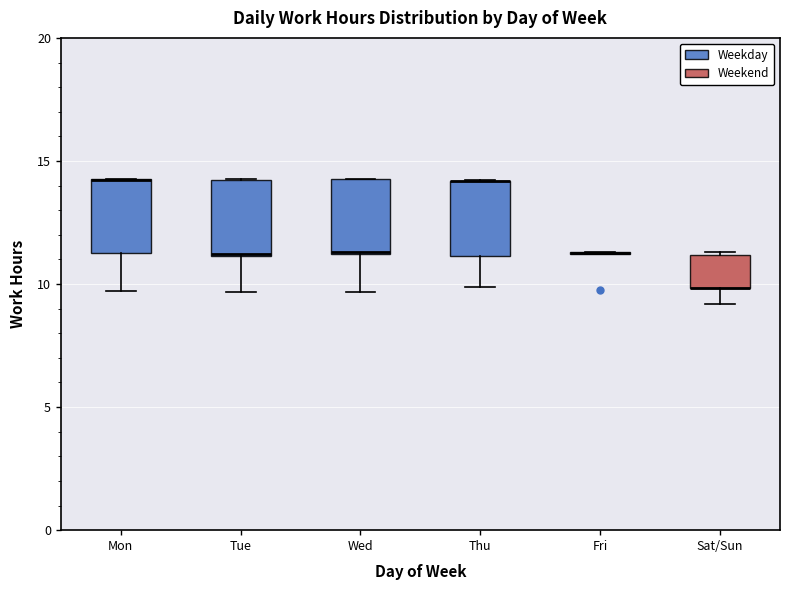

Where is the lower edge of the box for Thu on the y-axis? The values are not printed on the chart, so give them approximately, as read against the axis.

11.0